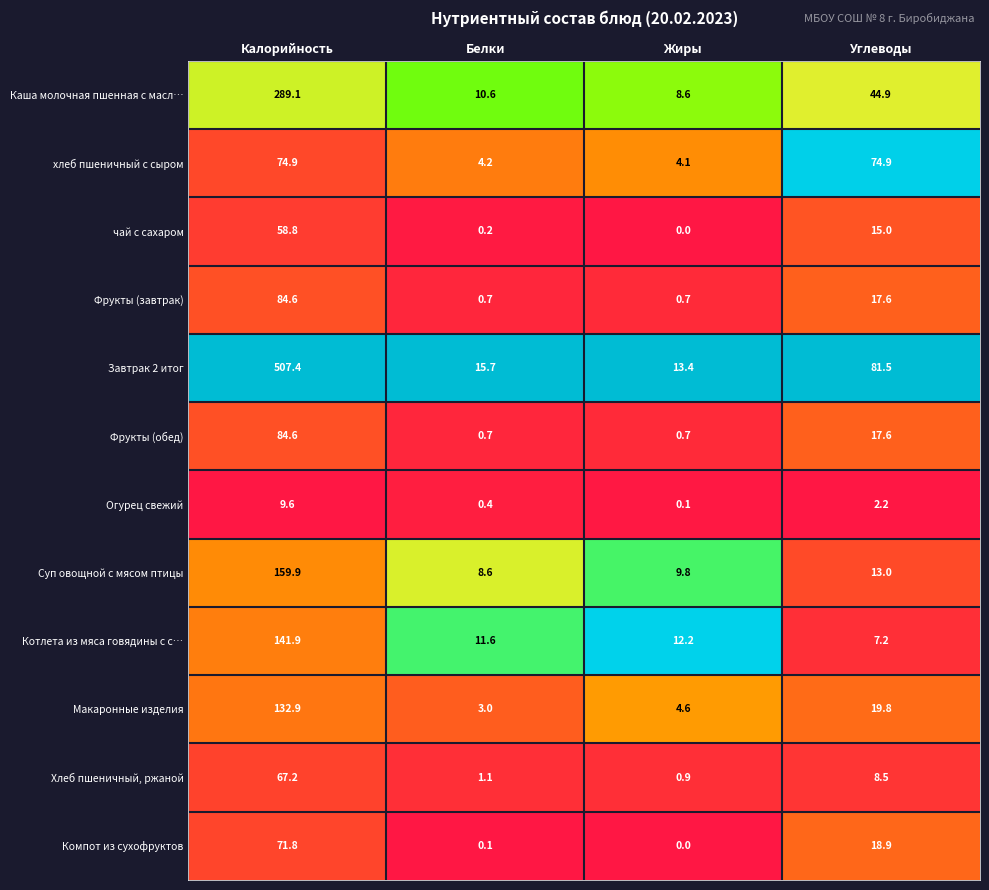

What is the sum of all чай с сахаром values?

74.0